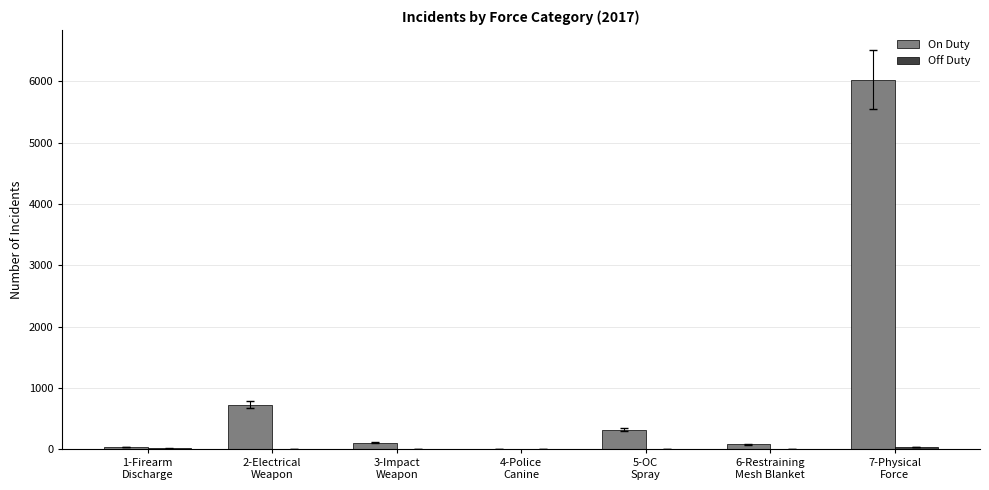

What is the sum of all On Duty values?

7308